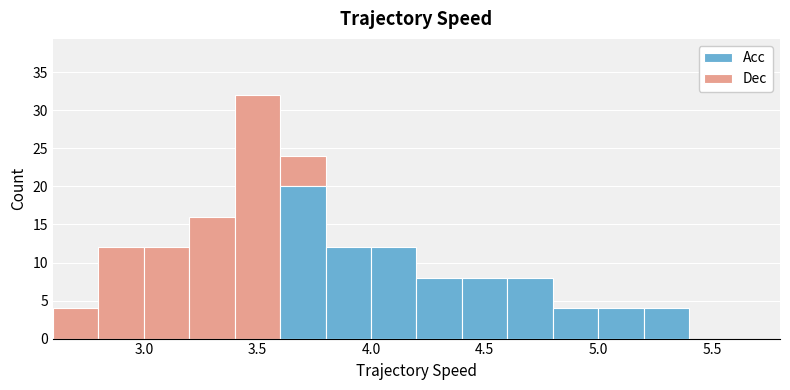

Reading left to right, transcribe this chart: for each stacked bar, give the range it covers on the x-axis and its total height. The values are not printed on the chart, so give them approximately, as read against the axis.

2.6 to 2.8: 4
2.8 to 3.0: 12
3.0 to 3.2: 12
3.2 to 3.4: 16
3.4 to 3.6: 32
3.6 to 3.8: 24
3.8 to 4.0: 12
4.0 to 4.2: 12
4.2 to 4.4: 8
4.4 to 4.6: 8
4.6 to 4.8: 8
4.8 to 5.0: 4
5.0 to 5.2: 4
5.2 to 5.4: 4
5.4 to 5.6: 0